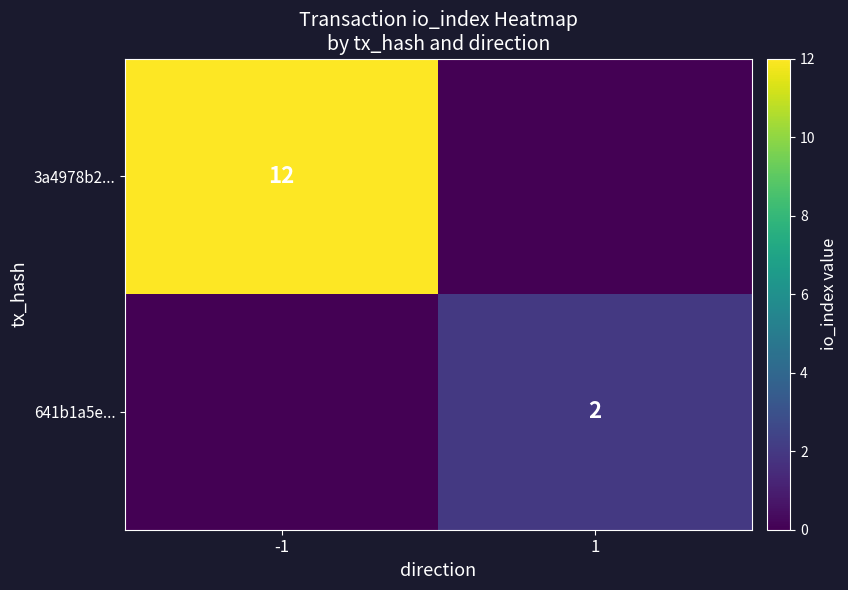

Which has a higher value, 1 or -1?

-1